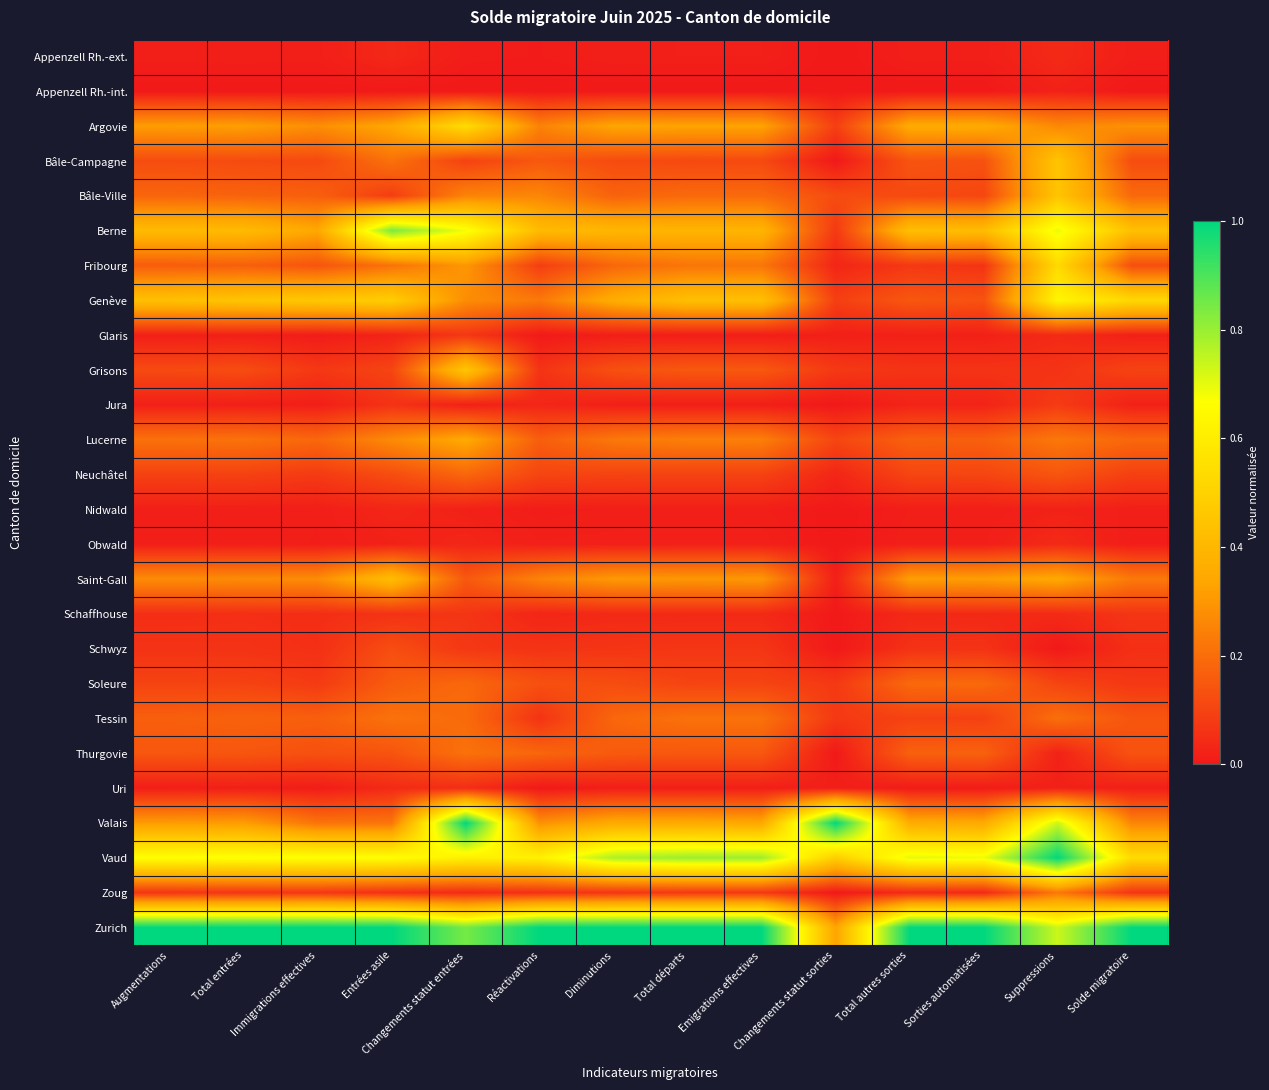

At Total départs, list the series in order from smallest to largest.

Appenzell Rh.-int., Glaris, Jura, Nidwald, Uri, Appenzell Rh.-ext., Obwald, Schaffhouse, Schwyz, Zoug, Neuchâtel, Soleure, Bâle-Campagne, Thurgovie, Grisons, Bâle-Ville, Tessin, Fribourg, Lucerne, Saint-Gall, Argovie, Valais, Berne, Genève, Vaud, Zurich